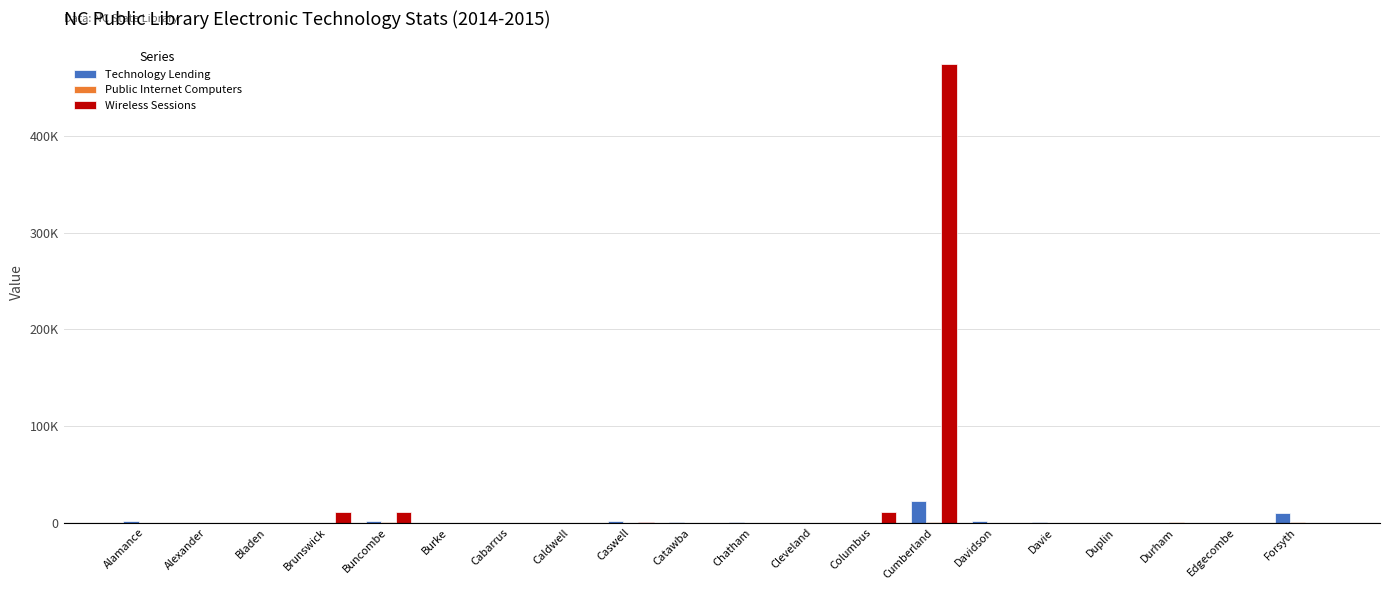

Are the bars grouped side by side (vs. stacked)?

Yes